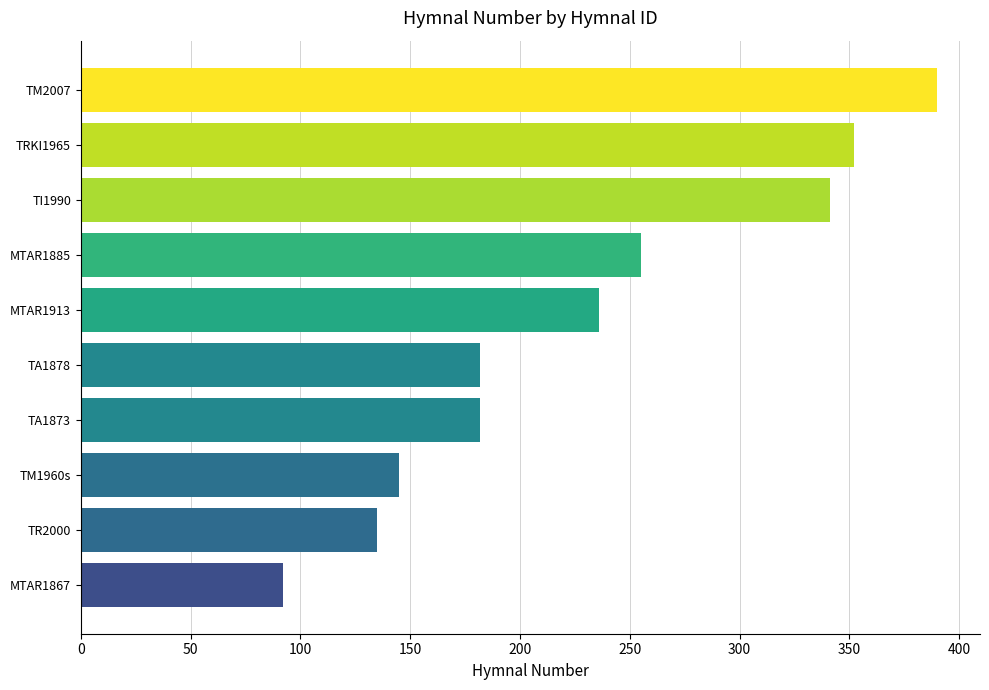

The value at MTAR1913 is 67. True or false?

False